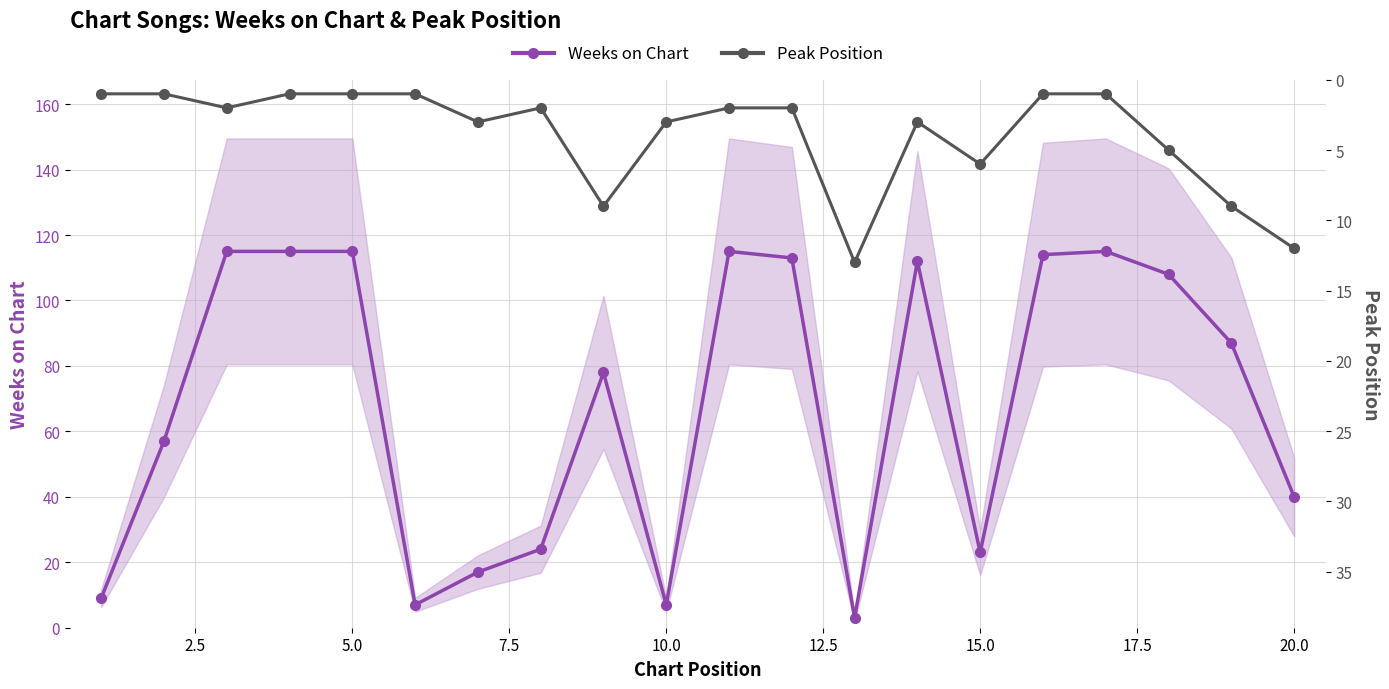

What is the difference between the second highest and second lowest values in the Weeks on Chart series?

108